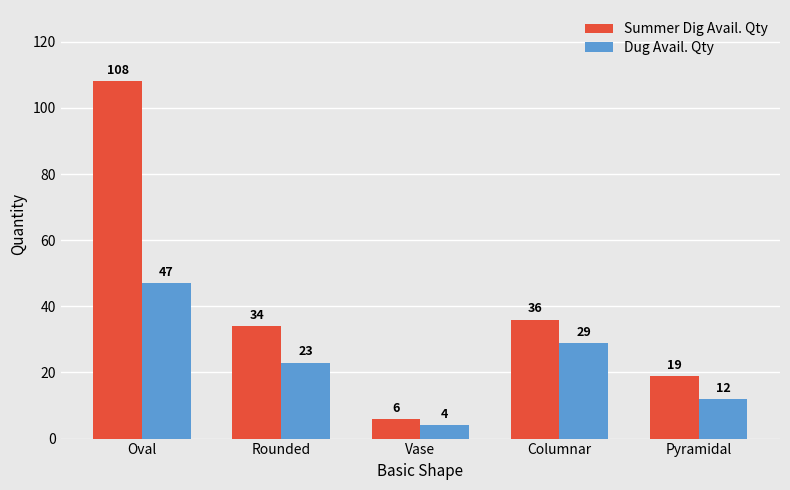

Which category has the lowest value in the Dug Avail. Qty series?

Vase